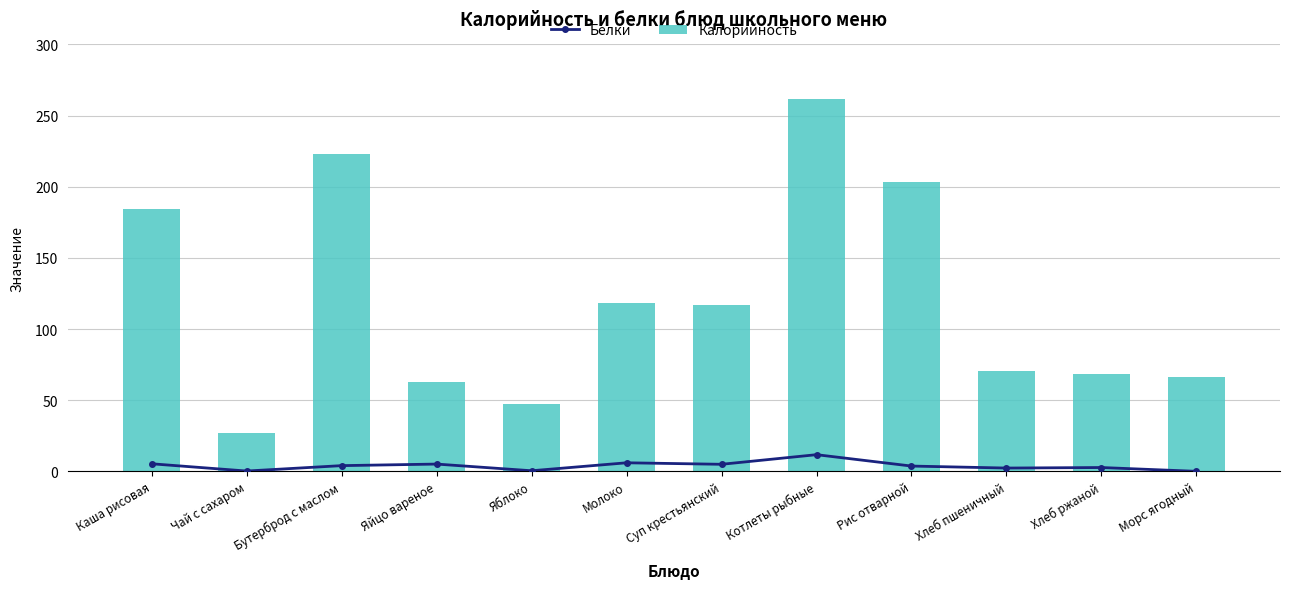

True or false: Белки has a value of 4.9 at Суп крестьянский.

True